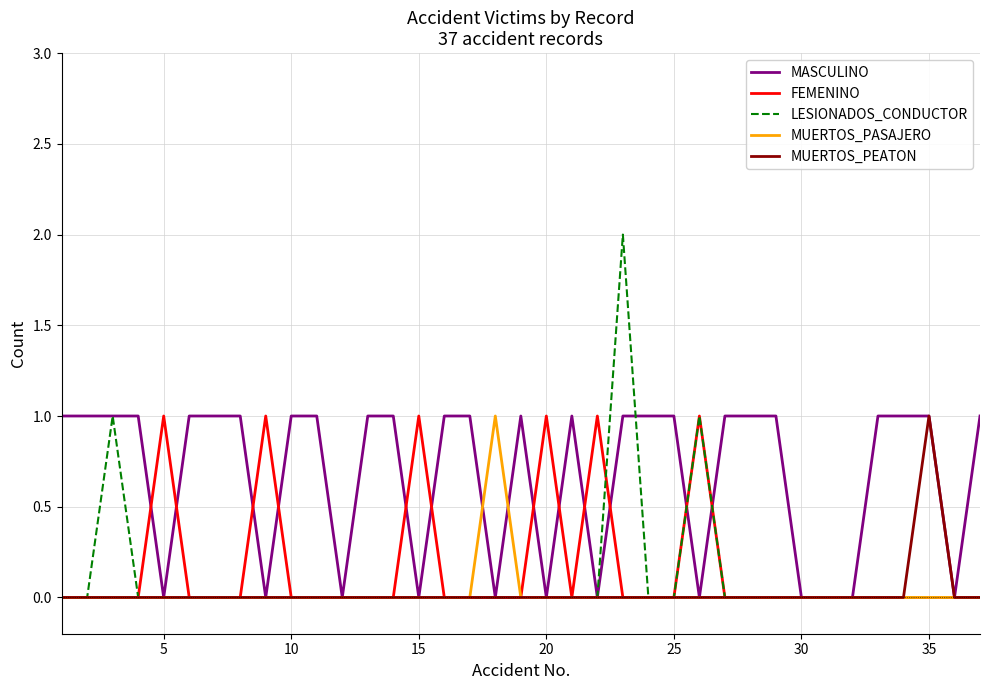

What is the difference between the maximum and minimum values in the MUERTOS_PEATON series?

1